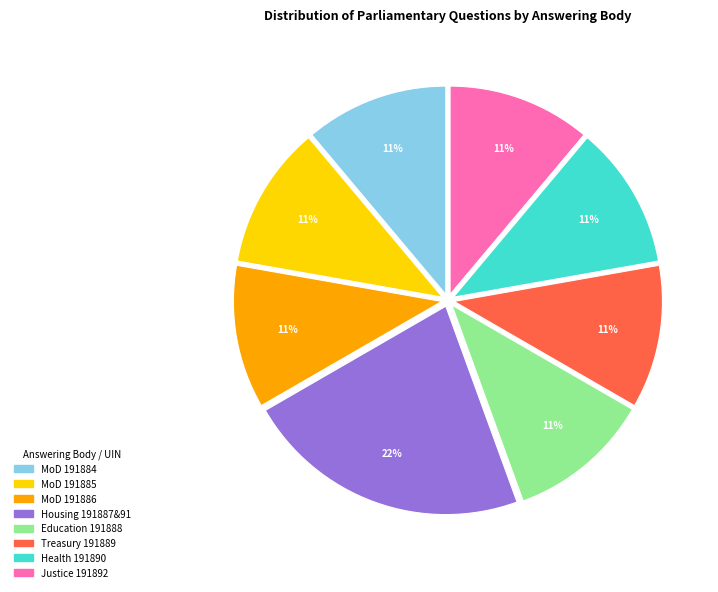

To the nearest percent, what is the difference between the largest and smallest slice percentages?

11%